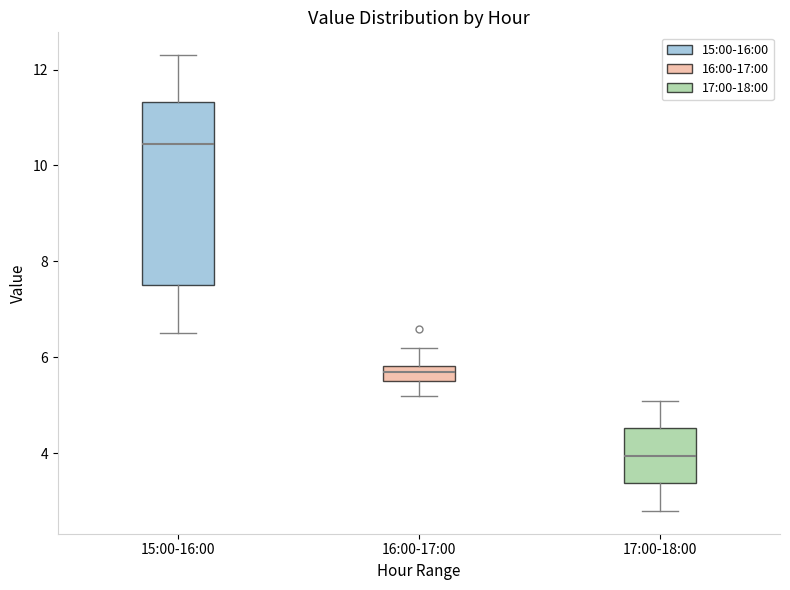

Which box has the lowest median line?

17:00-18:00